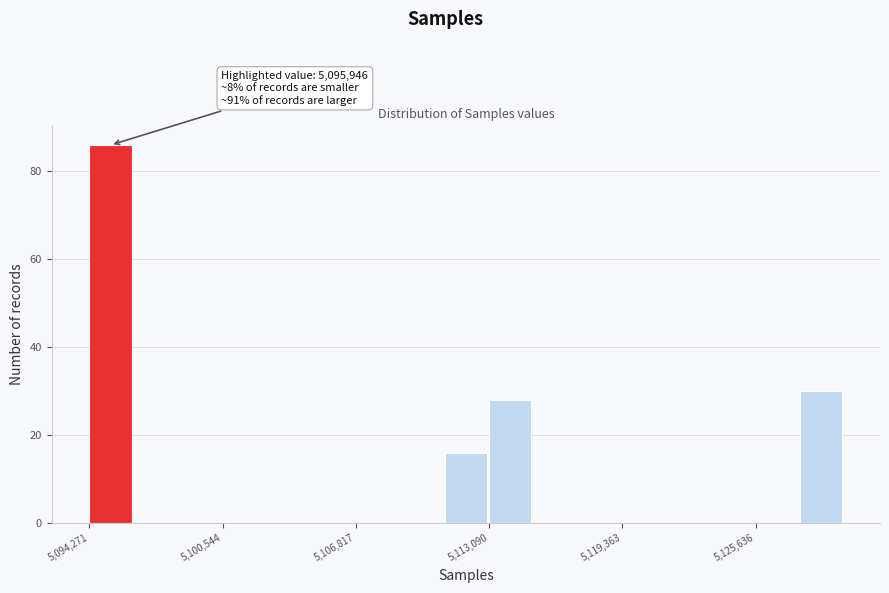

Around what value on the x-axis is the tallest bar? Give the approximate position of its centre, as read against the axis.

5095000